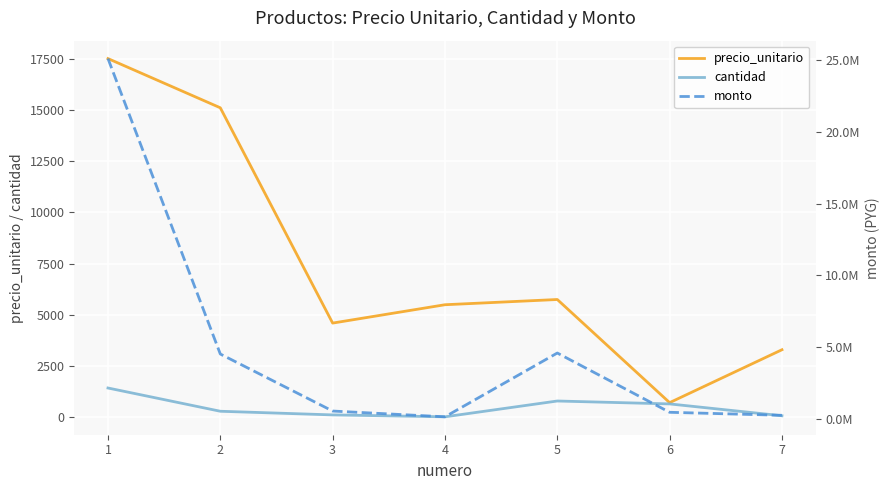

What is the difference between the highest and lowest values at 2?

4529700